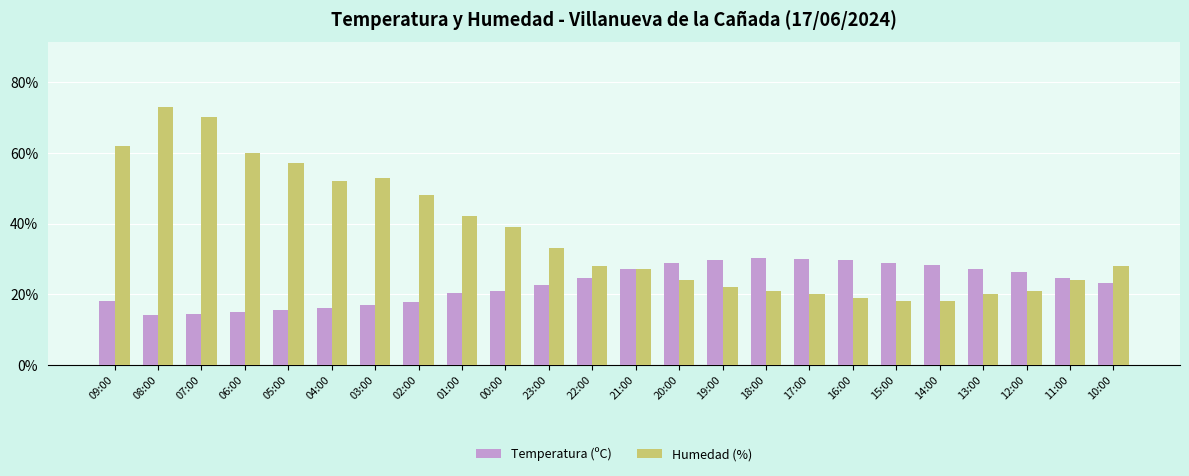

What is the difference between the Humedad (%) values at 00:00 and 19:00?

17.0